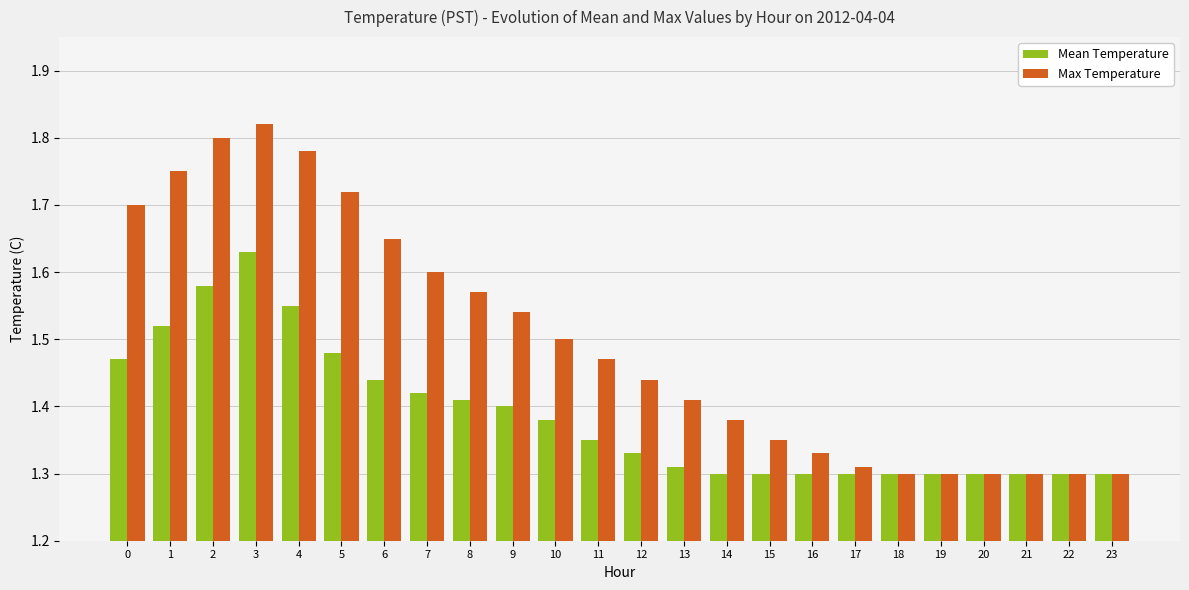

The Max Temperature series shows 1.3 at 21. True or false?

True